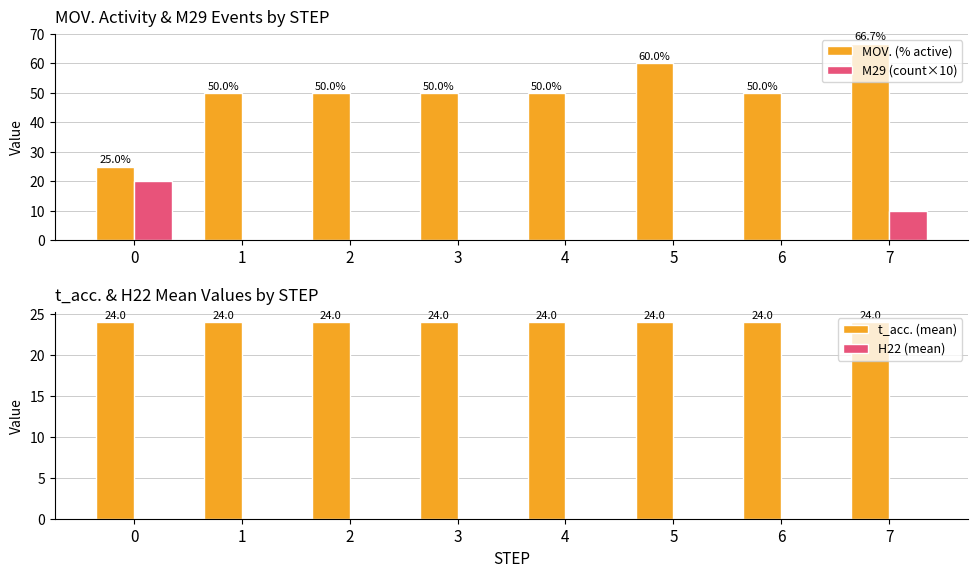

How many bars are there in each group?

4